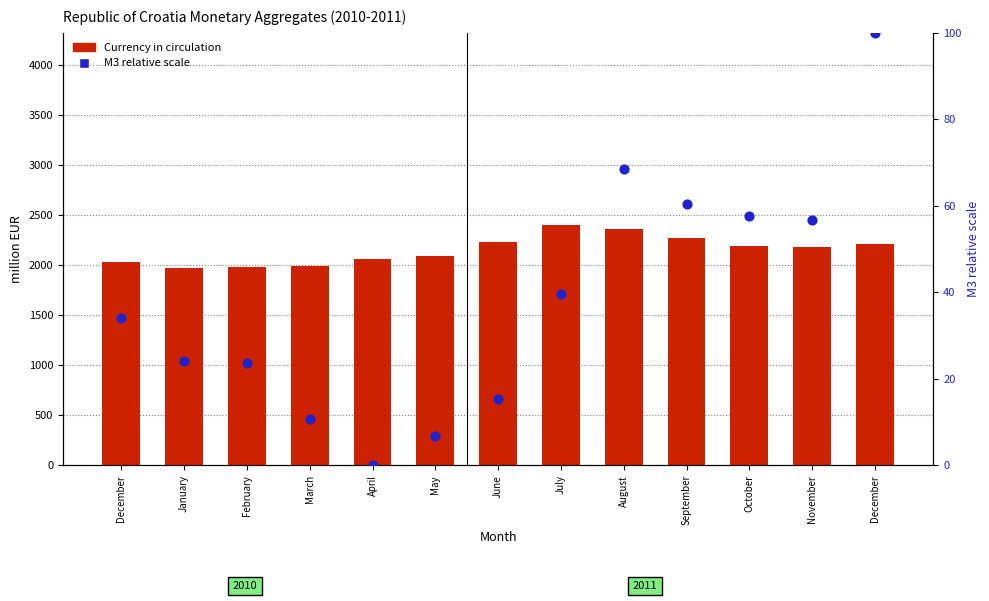

Which series has the widest spread of Y values?

Currency in circulation